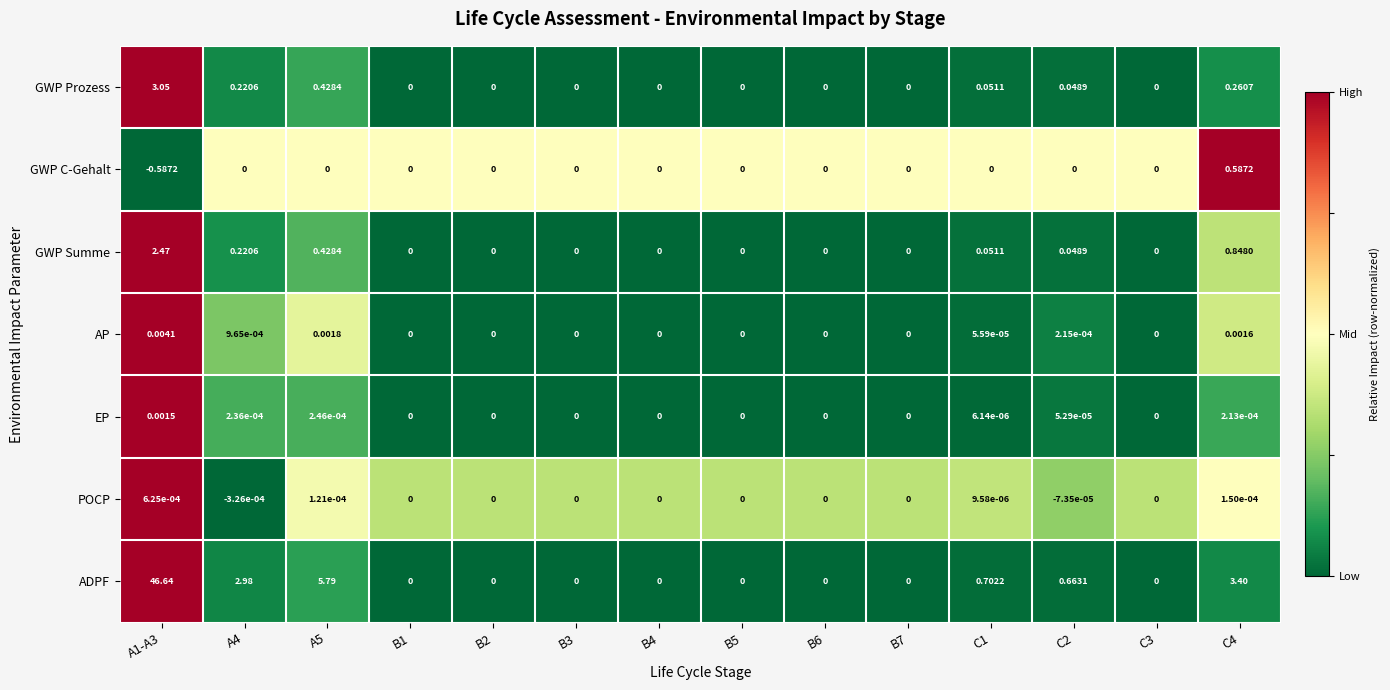

At which category is the sum across all series the highest?

A1-A3